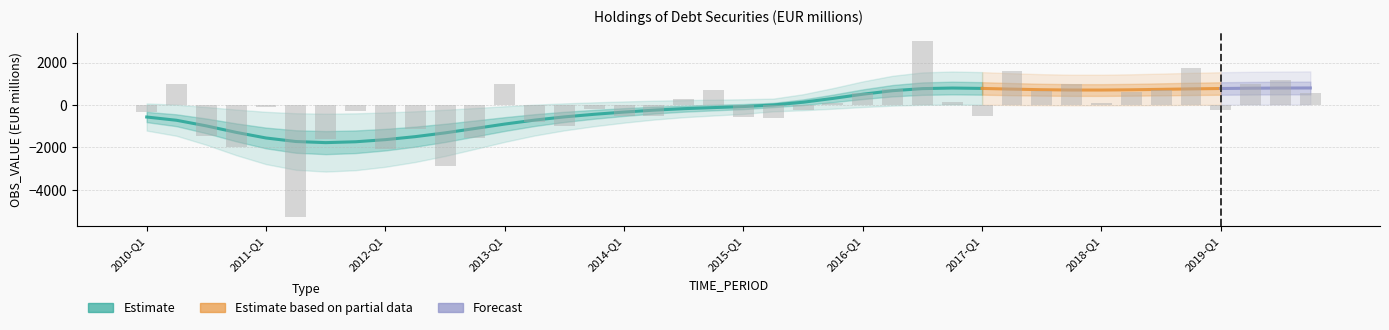

Reading left to right, list all the values displayed in this chart.

-342	973	-1467	-1992	-95	-5278	-1589	-291	-2085	-1151	-2865	-1562	986	-785	-988	-189	-517	-501	296	684	-570	-624	-224	93	553	758	3000	141	-542	1583	658	1007	102	625	688	1737	-226	1012	1178	581